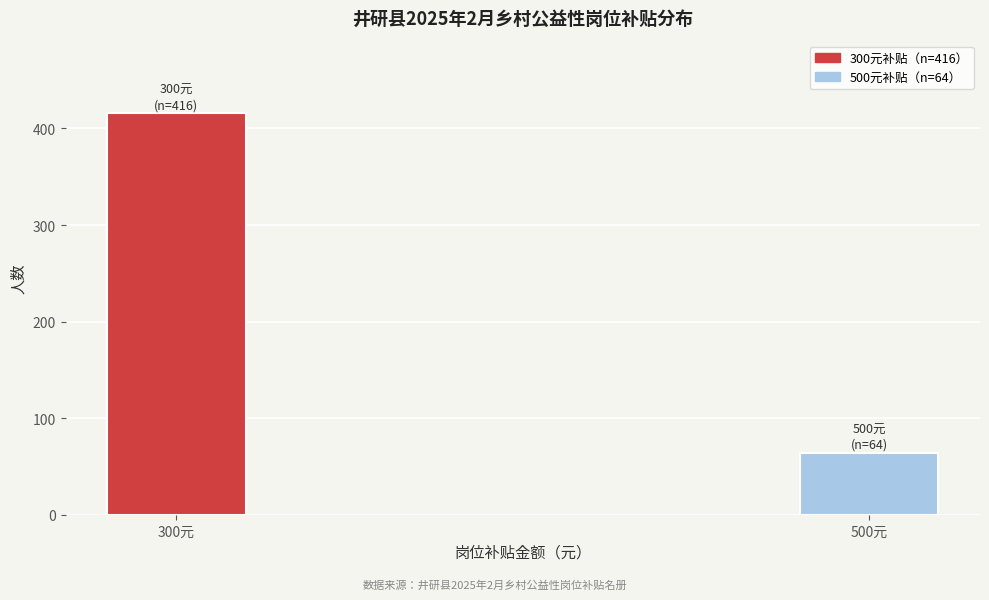

Reading left to right, transcribe all the data shown in this chart.

300元=416	500元=64